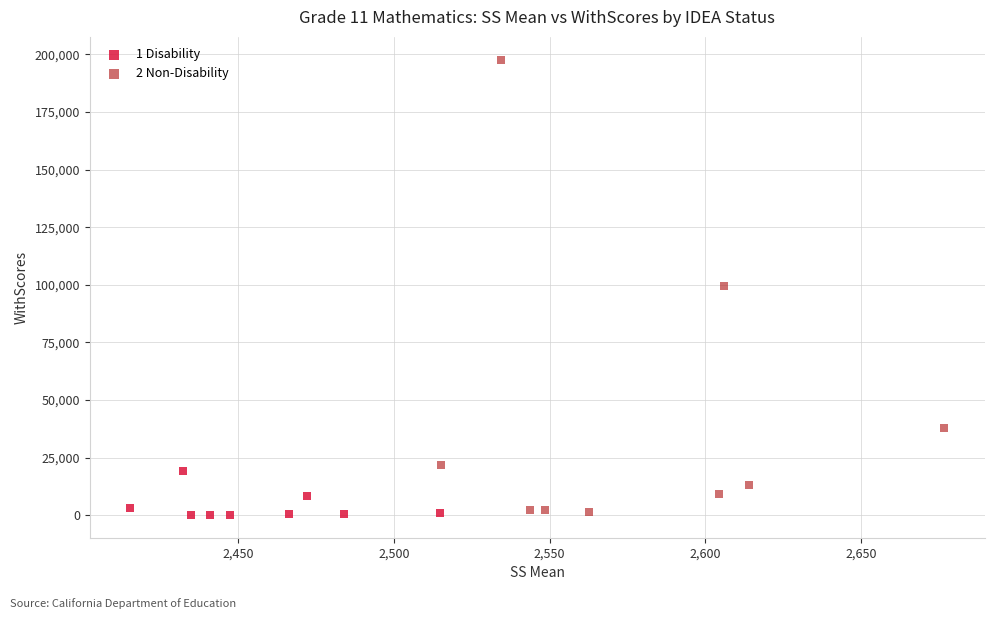

Which series reaches the maximum Y coordinate?

2 Non-Disability